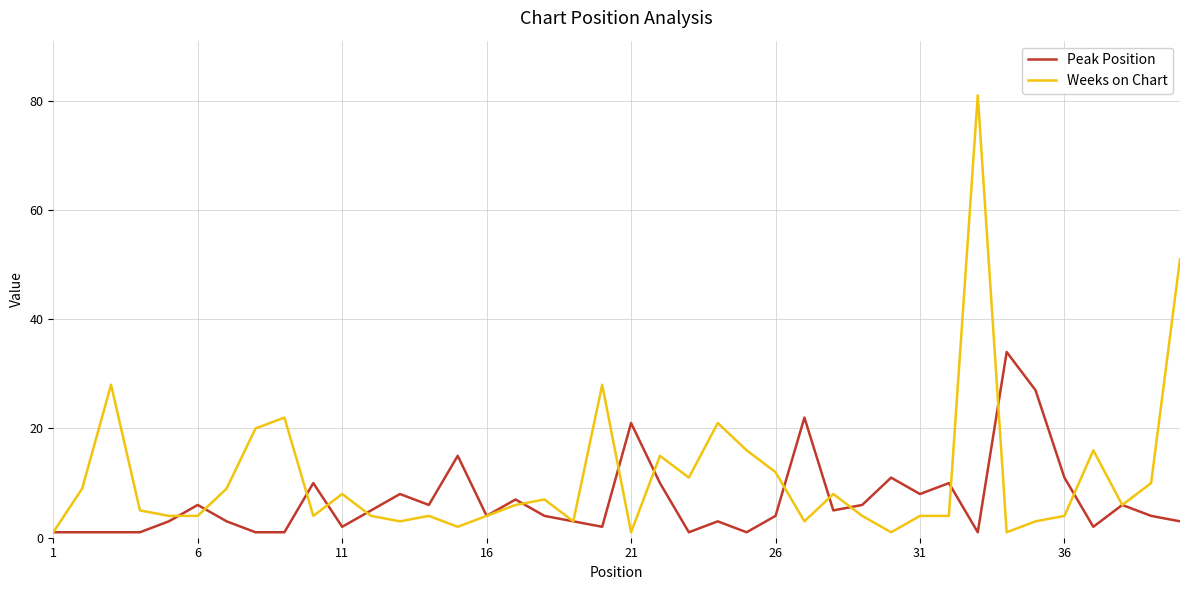

What is the highest value of the Peak Position series?

34